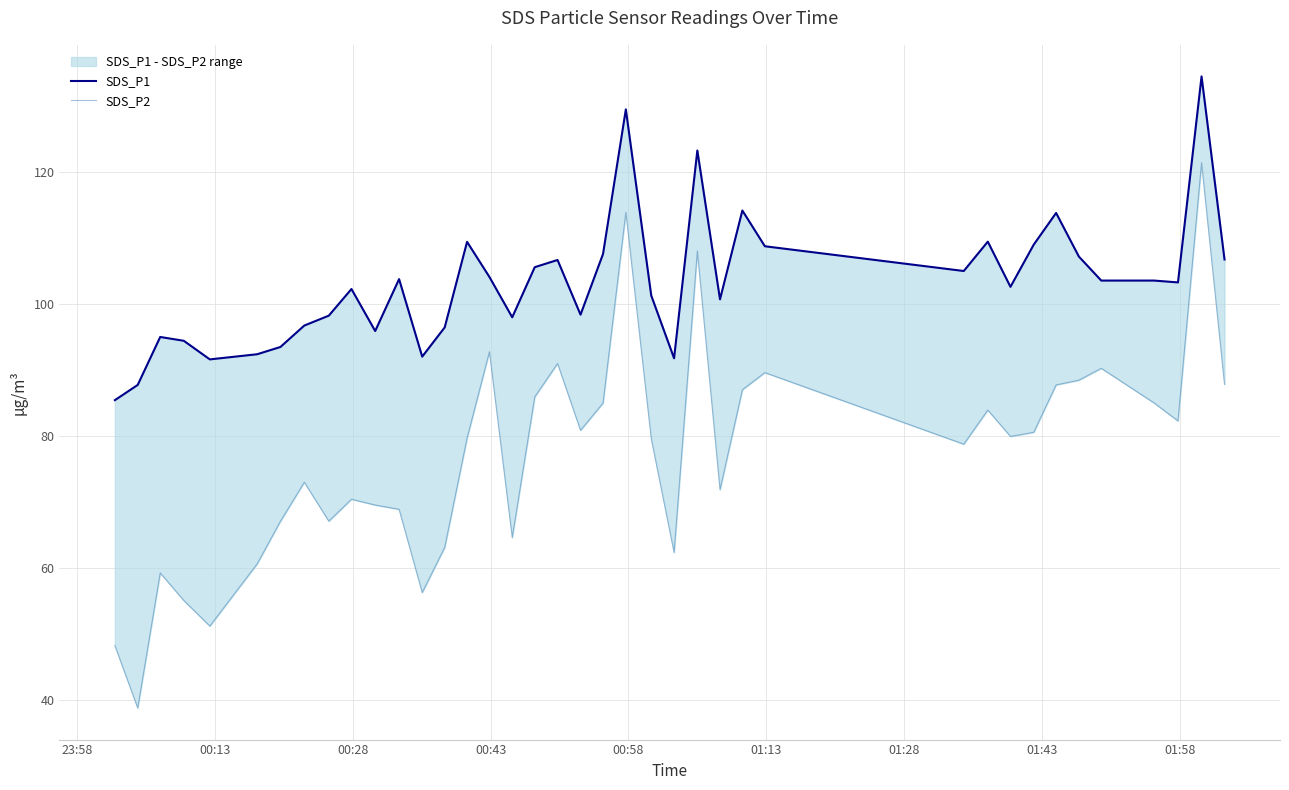

True or false: SDS_P1 and SDS_P2 intersect in this chart.

False